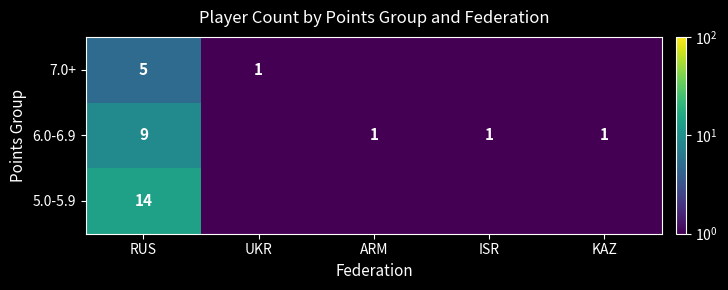

Is it true that 7.0+ equals 1.0 at UKR?

True